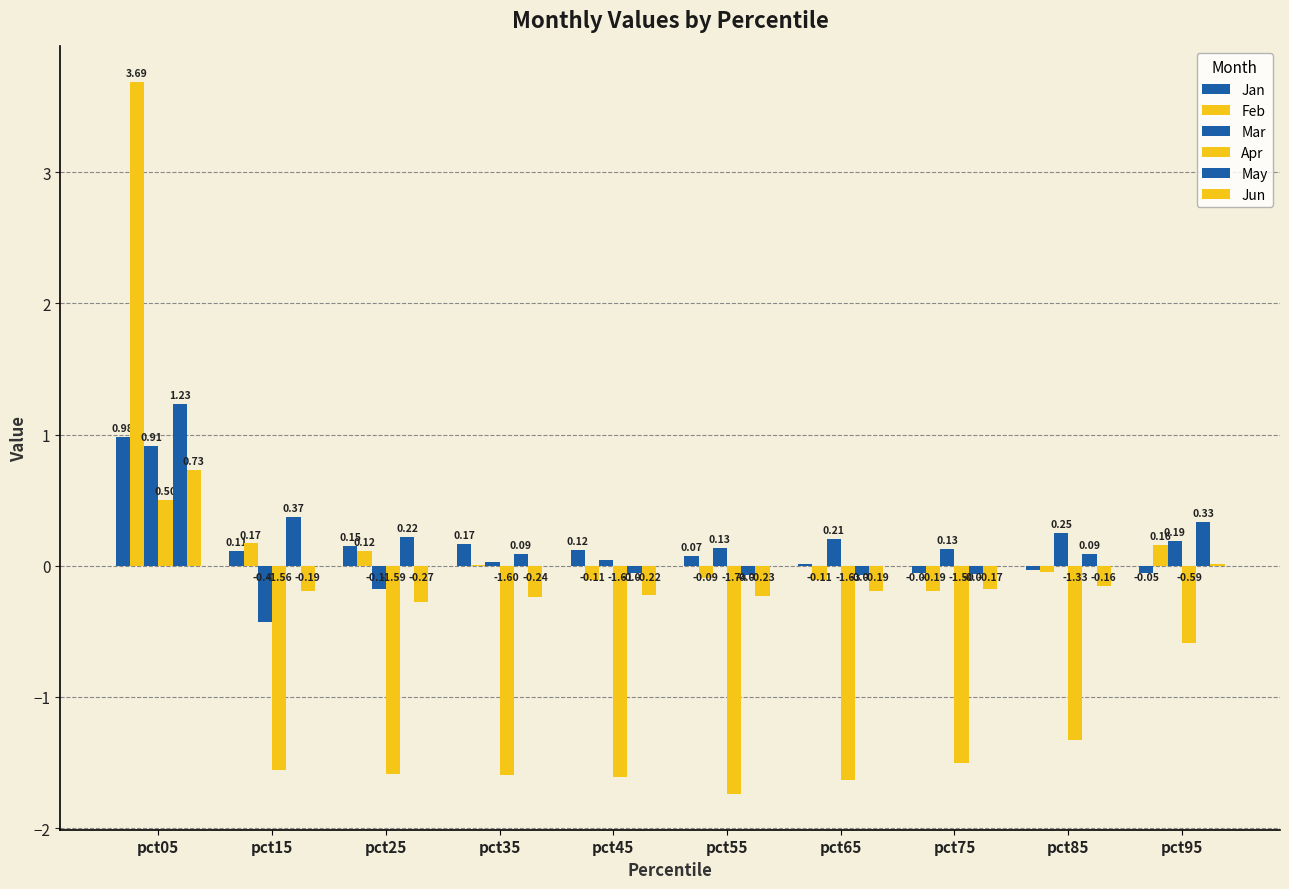

Which category has the lowest value in the Jan series?

pct95